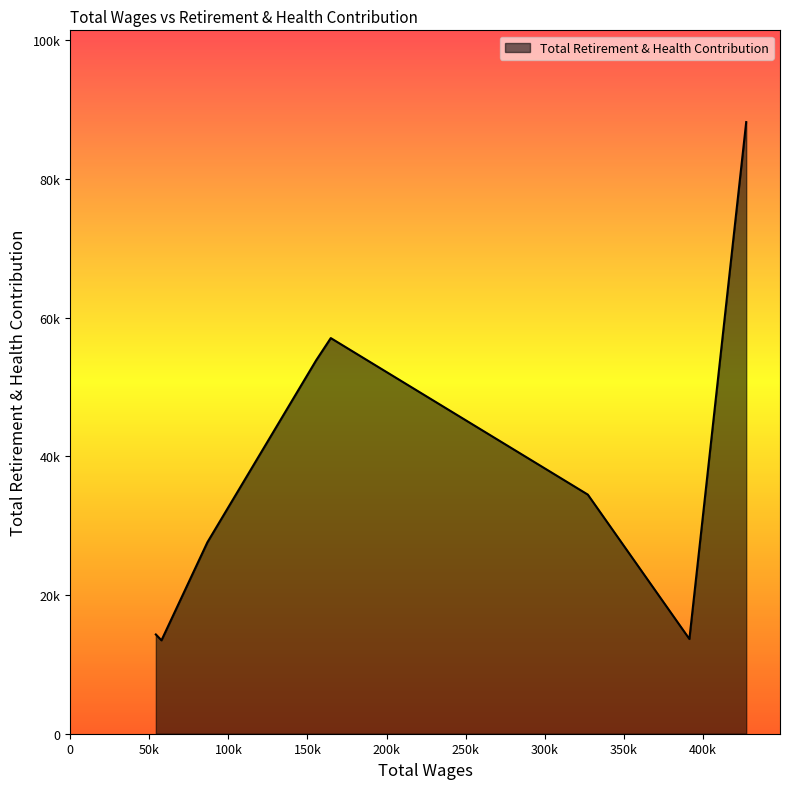

Does the chart have visible grid lines?

No